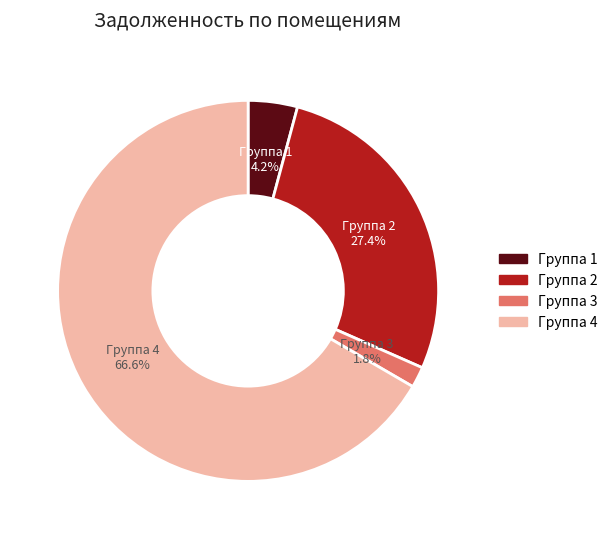

Is there a majority slice in this chart?

Yes